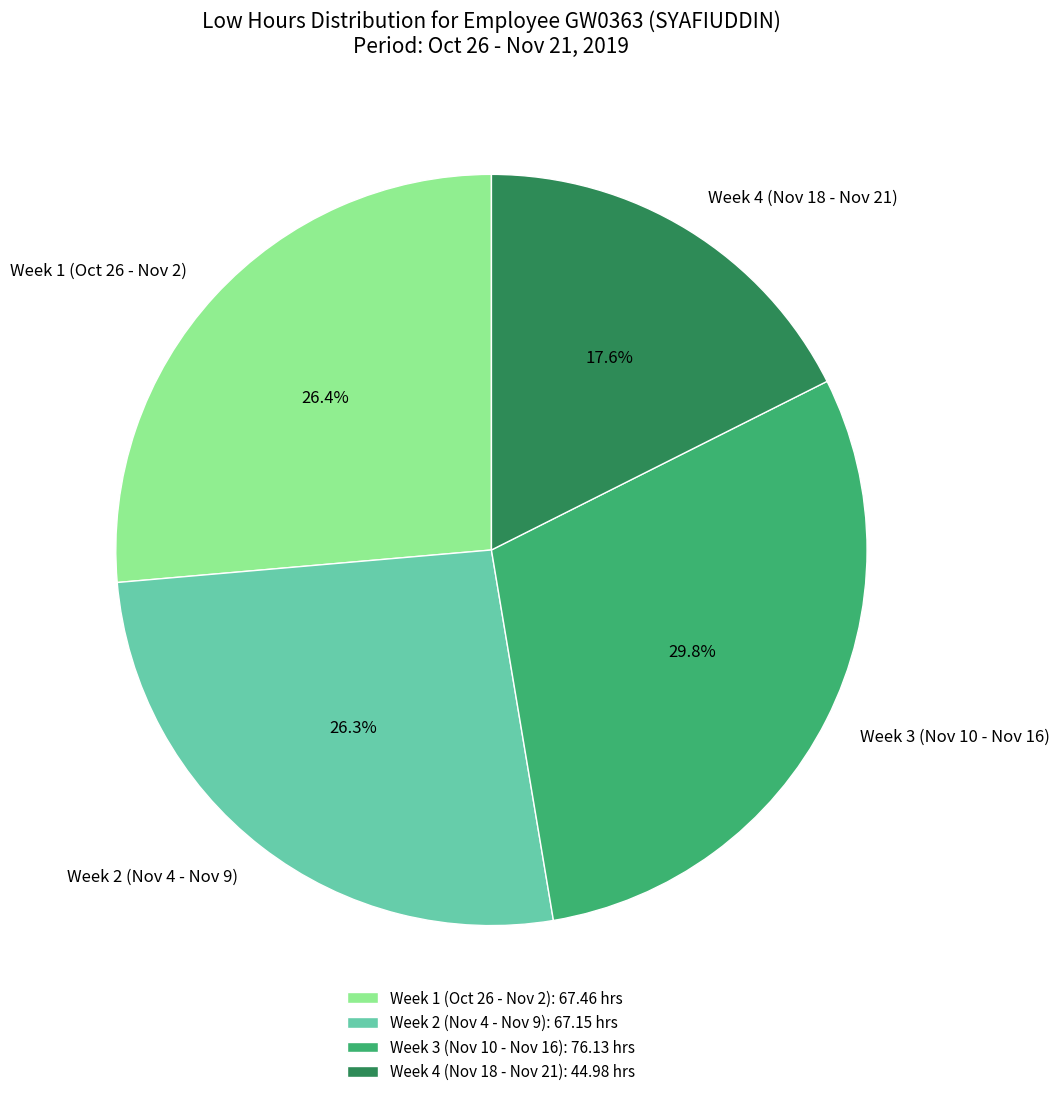

Is there any slice that represents more than half of the pie?

No